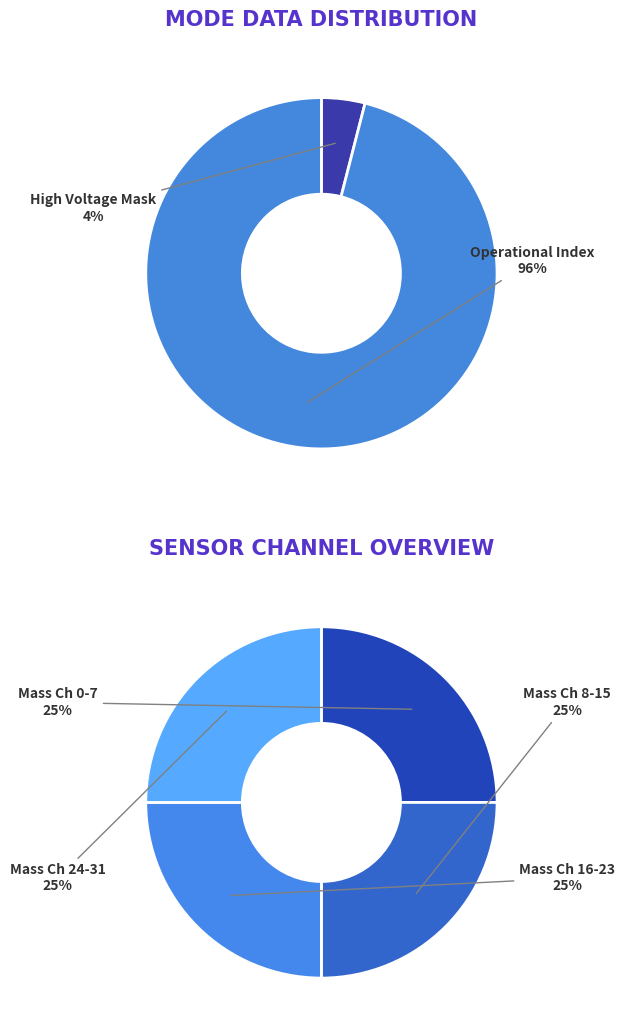

To the nearest percent, what portion does High Voltage Mask represent?

4%